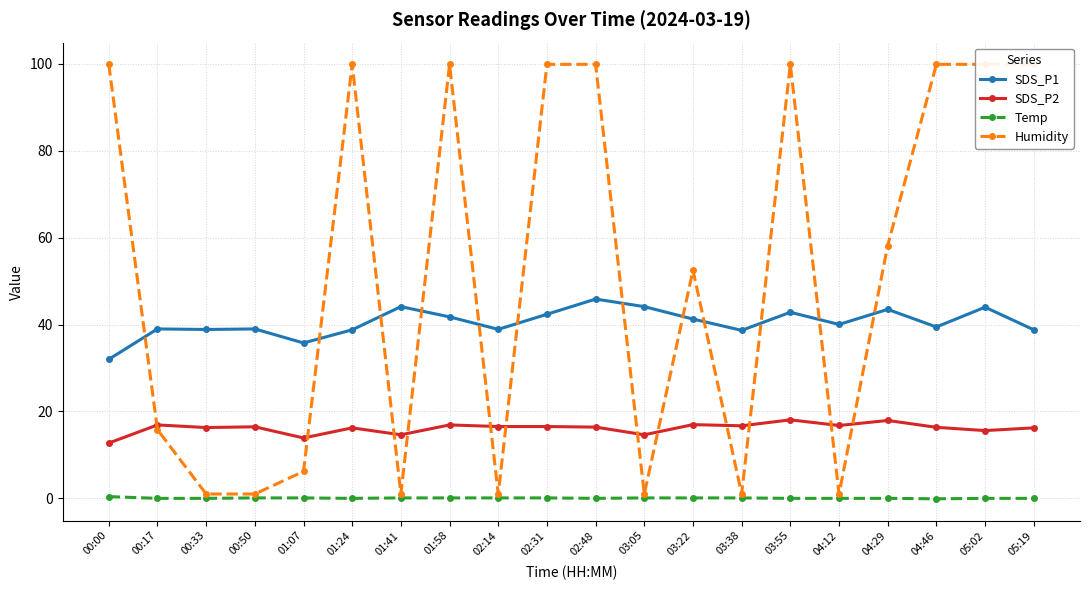

The SDS_P2 series shows 17.0 at 03:22. True or false?

True